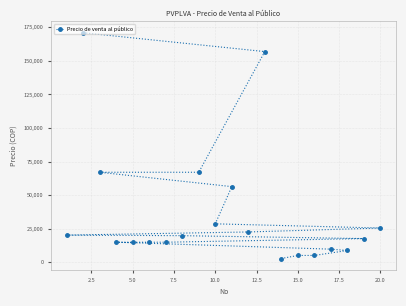

What is the maximum value shown in the chart?

170923